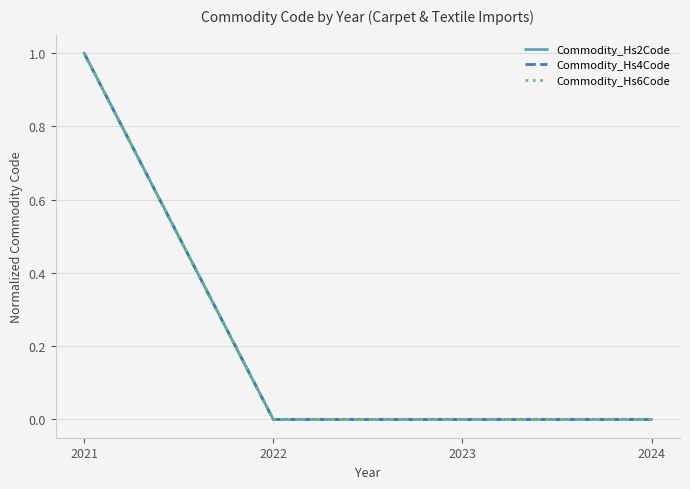

Reading left to right, what are all the values shown in this chart?

Commodity_Hs2Code: 2021=1	2022=0	2023=0	2024=0
Commodity_Hs4Code: 2021=1	2022=0	2023=0	2024=0
Commodity_Hs6Code: 2021=1	2022=0	2023=0	2024=0